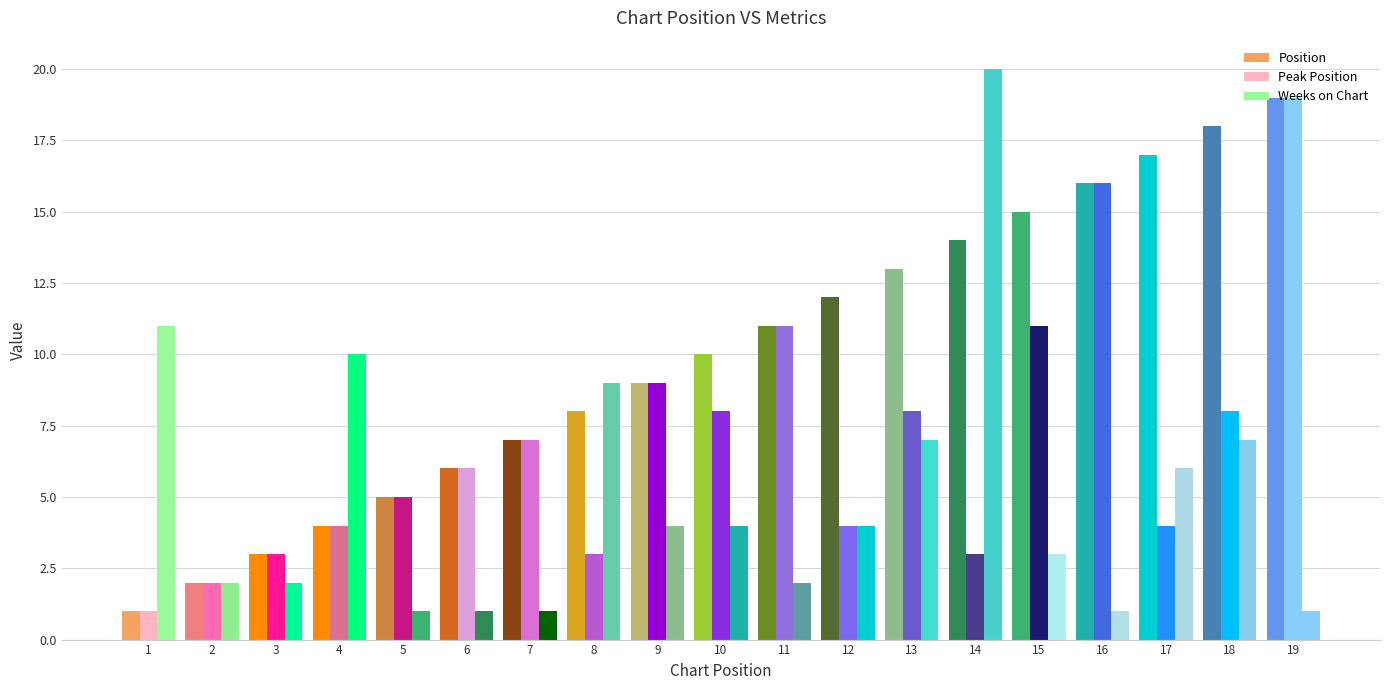

How many categories are shown in the chart?

19